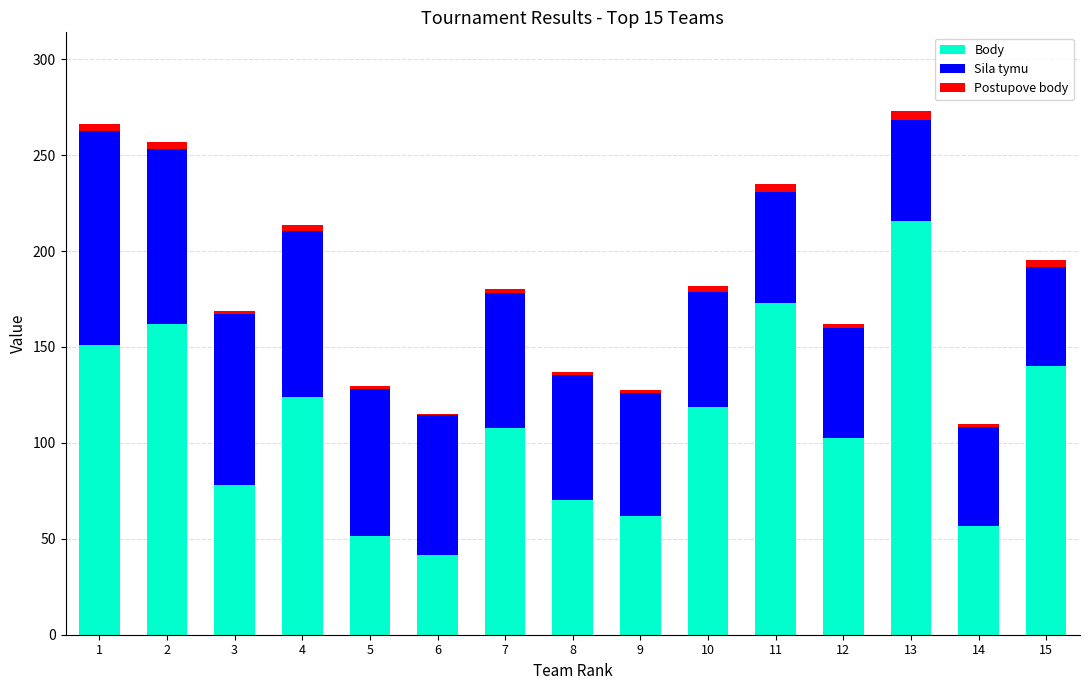

The Body series shows 140.3 at 15. True or false?

True